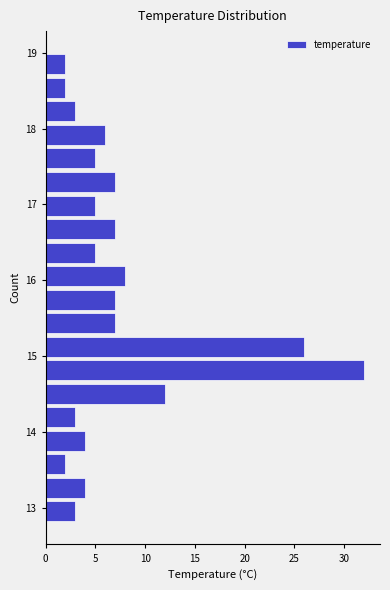

Around what value on the y-axis is the longest bar? Give the approximate position of its centre, as read against the axis.

14.8